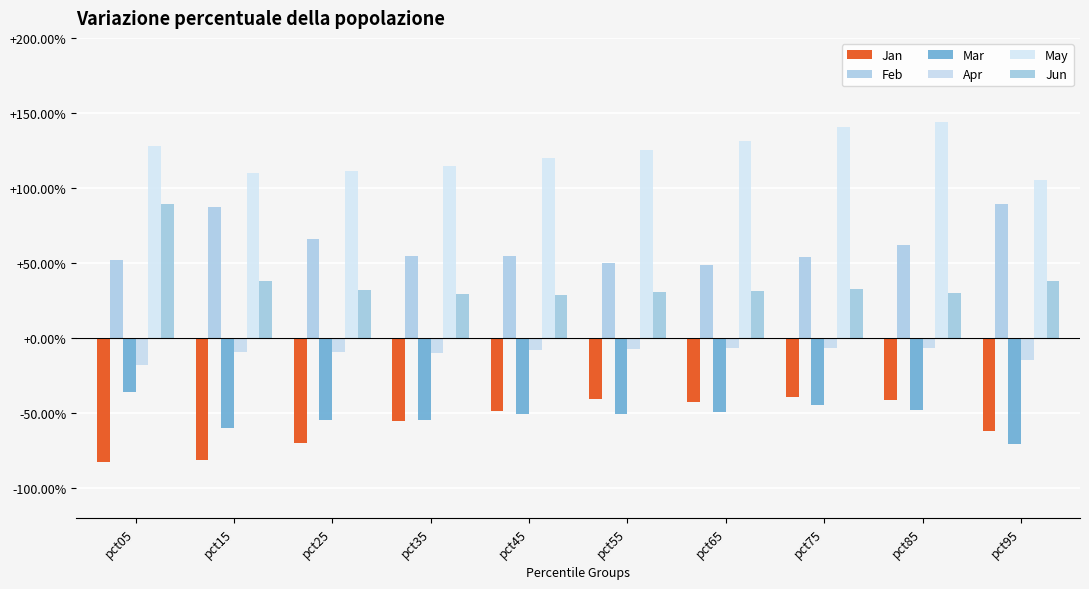

Are the bars horizontal?

No